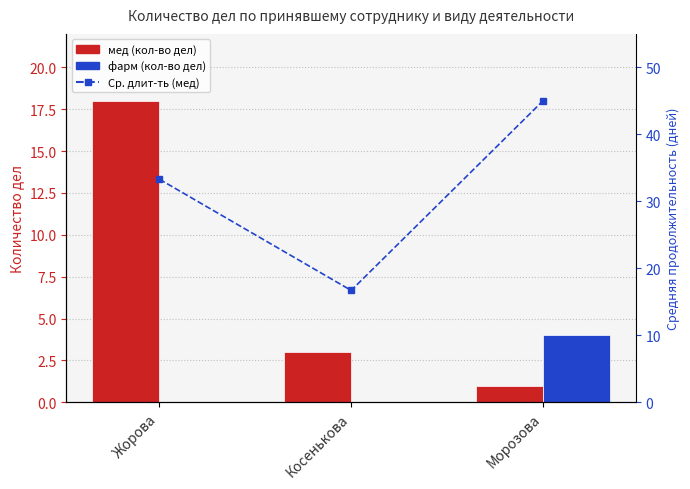

How many мед (кол-во дел) values are between 1 and 18?

3